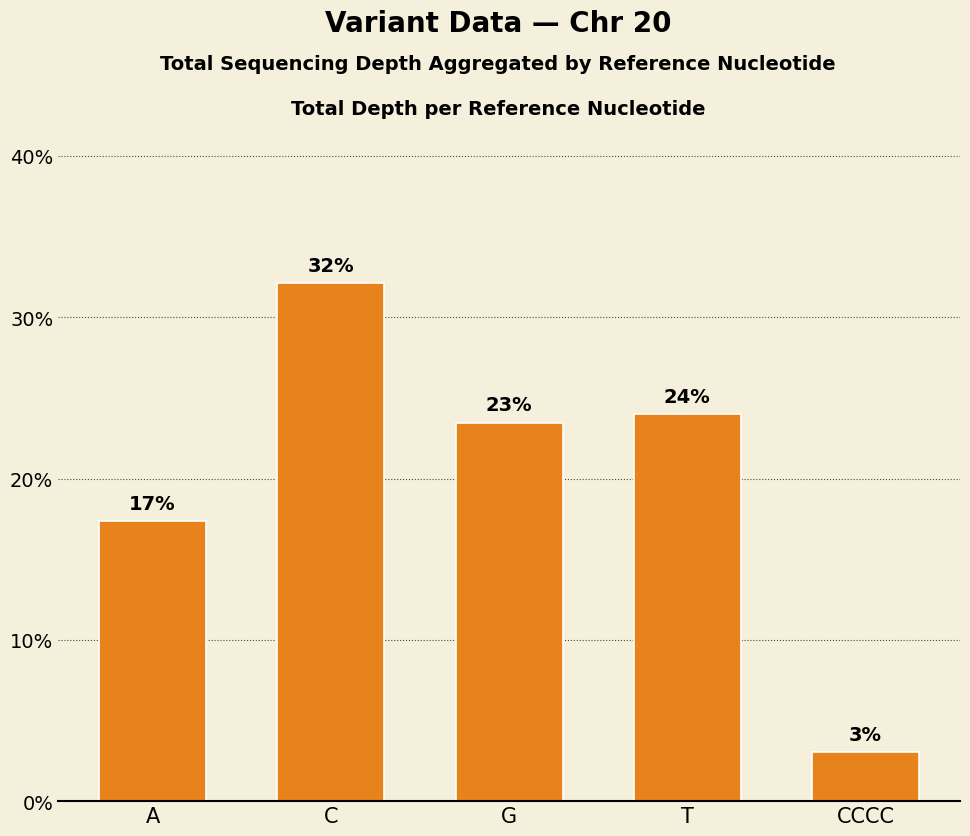

How many bars are there in total?

5